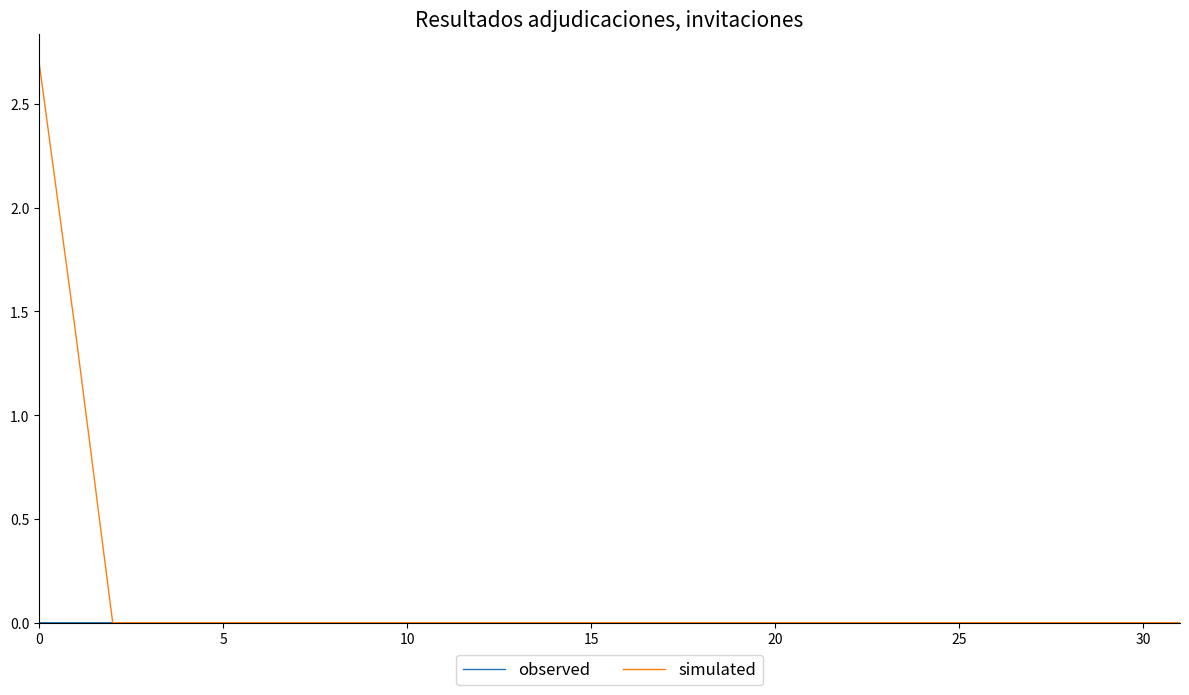

Which series has the largest range (max minus min)?

simulated